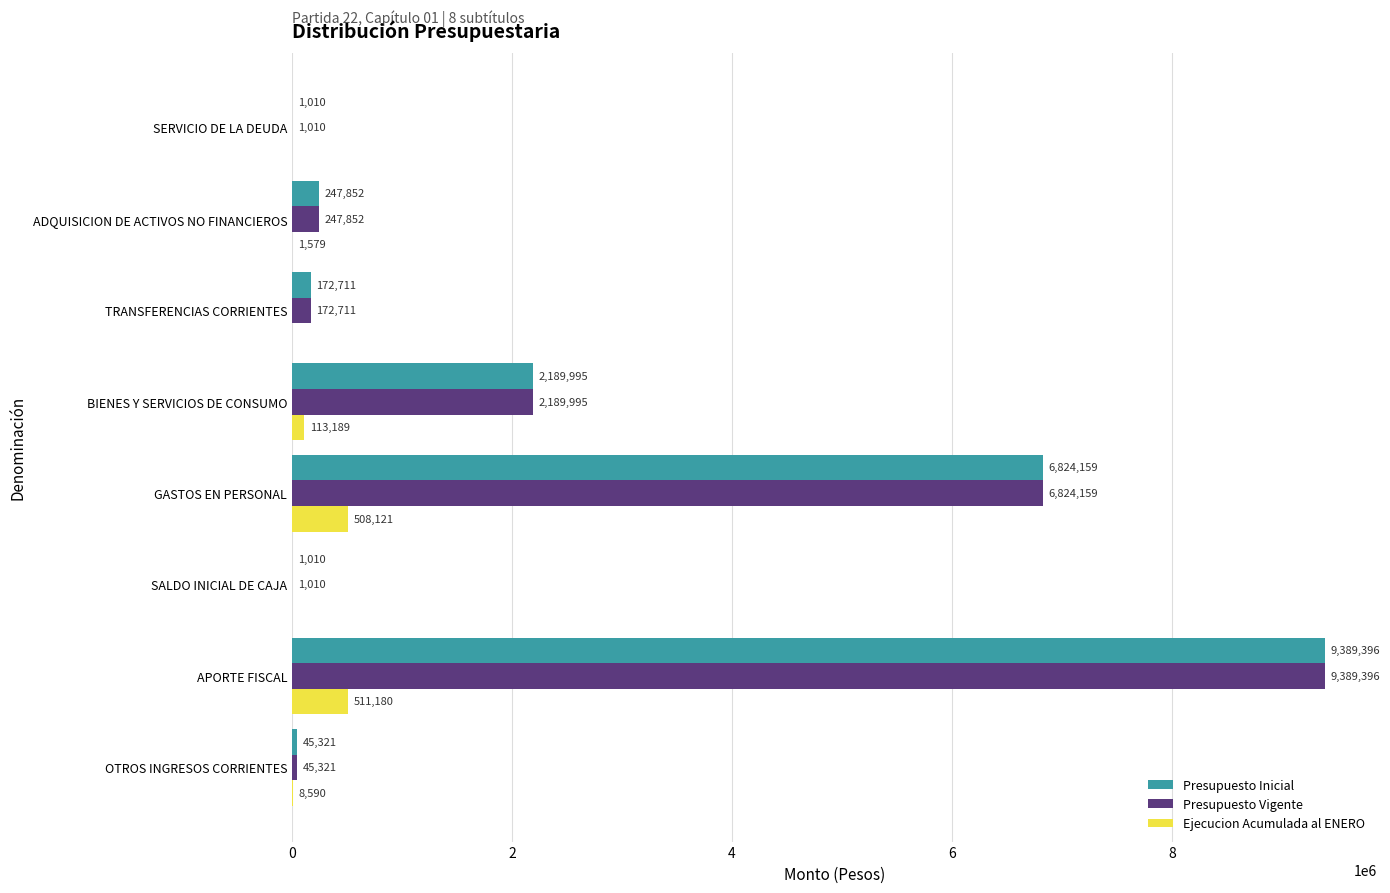

What is the average value of the Ejecucion Acumulada al ENERO series?

142832